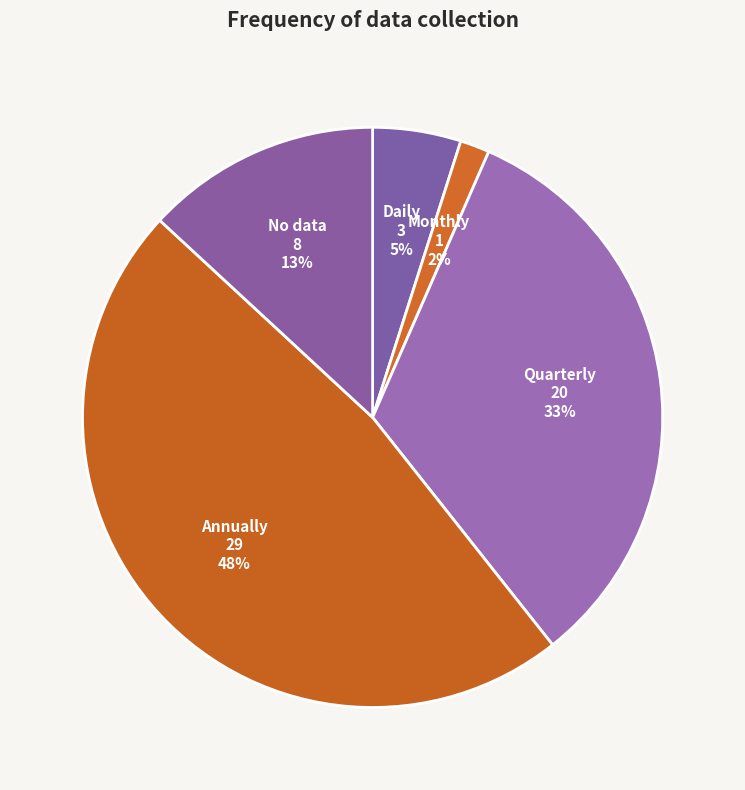

Does No data represent more than half of the total?

No